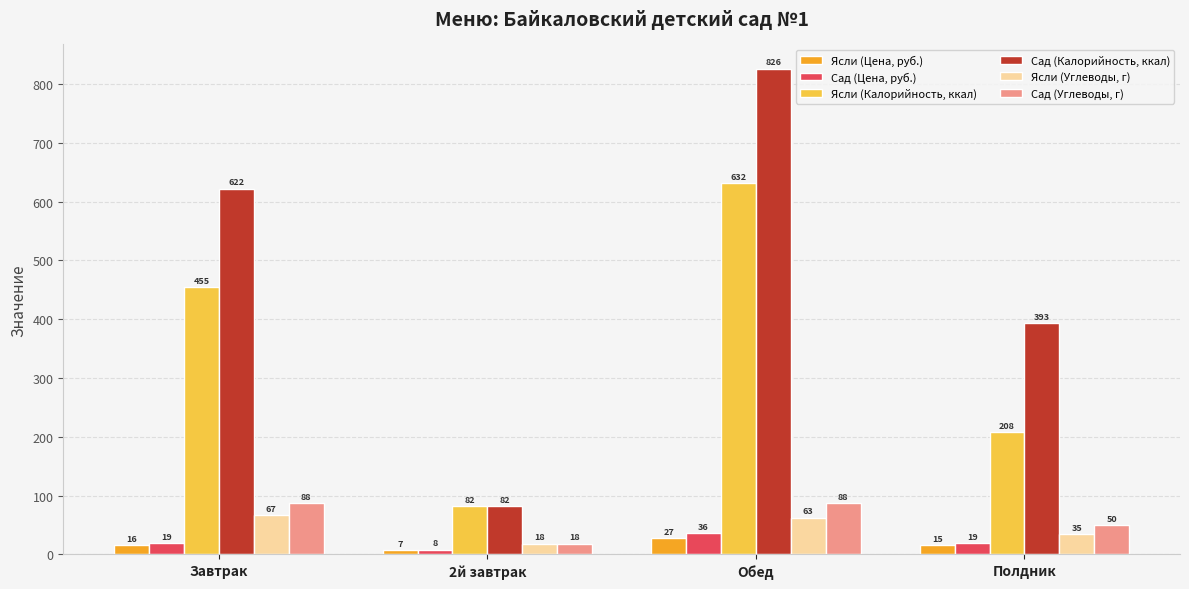

Rank the series at Завтрак from highest to lowest value.

Сад (Калорийность, ккал), Ясли (Калорийность, ккал), Сад (Углеводы, г), Ясли (Углеводы, г), Сад (Цена, руб.), Ясли (Цена, руб.)